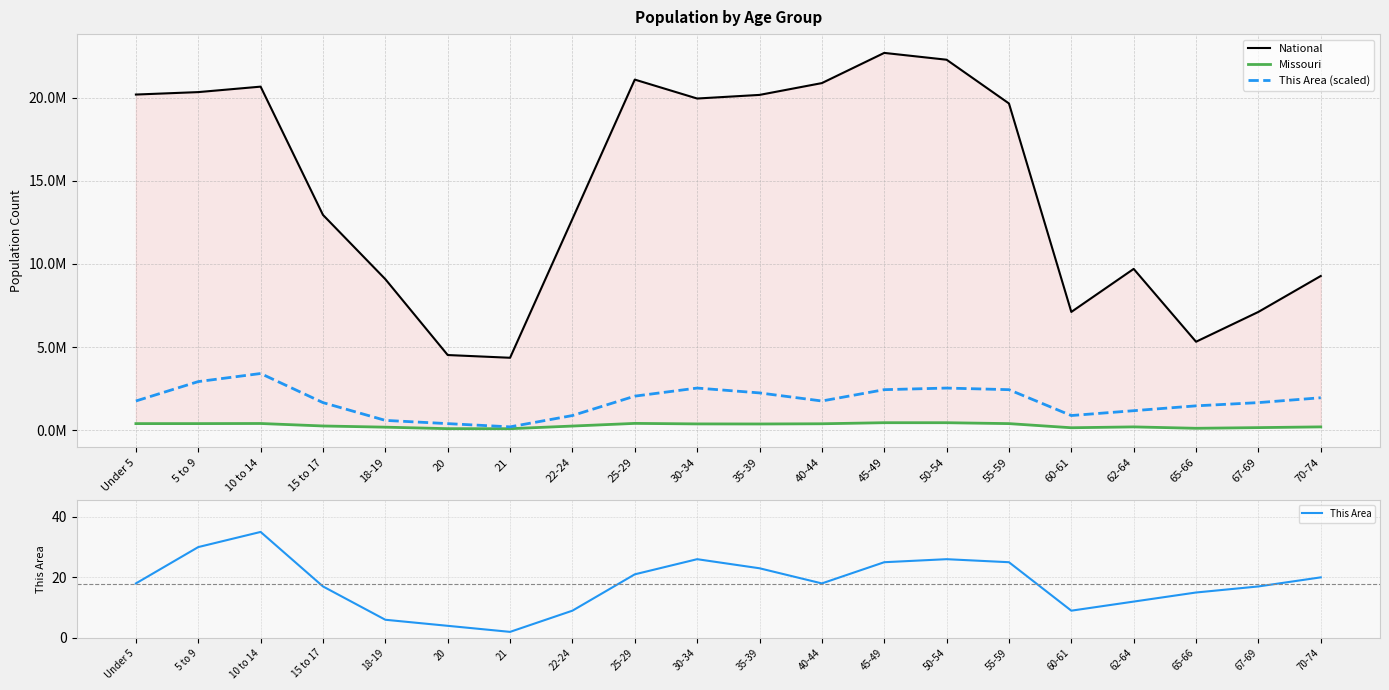

The value of National at 50-54 is 22298125.0. True or false?

True